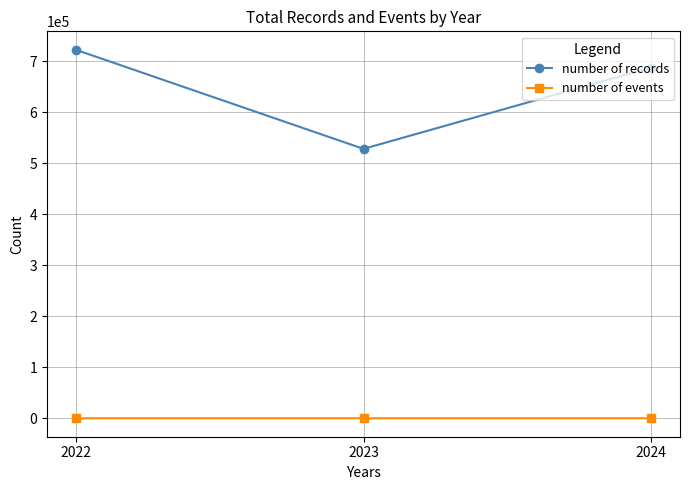

At which category is the sum across all series the highest?

2022